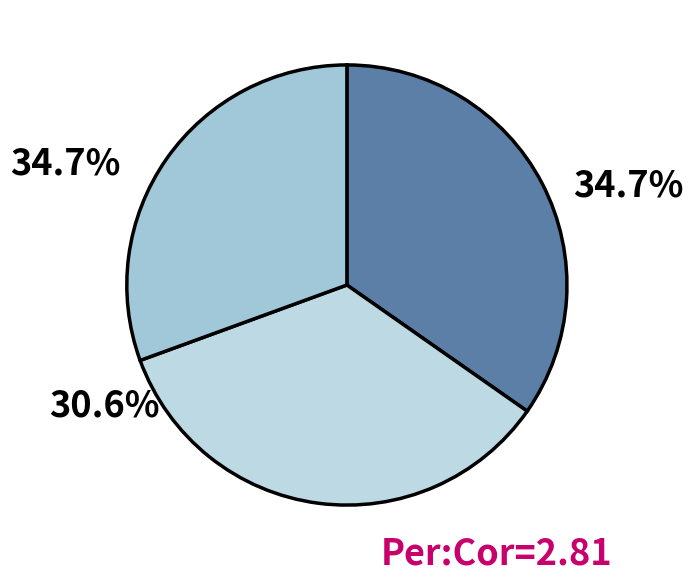

Which slice is the smallest?

хлеб ржаной